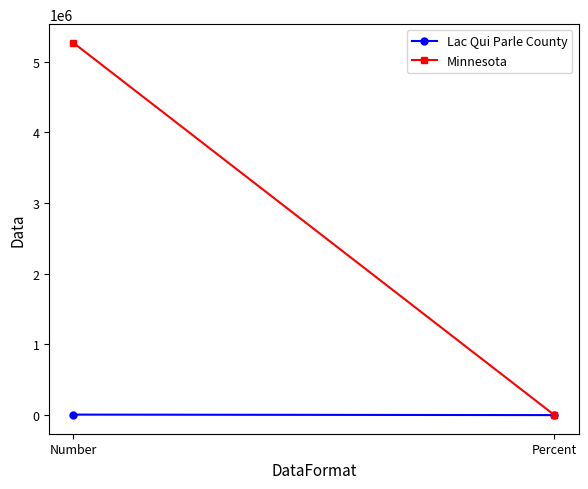

What is the label of the 2nd point from the right?

Number